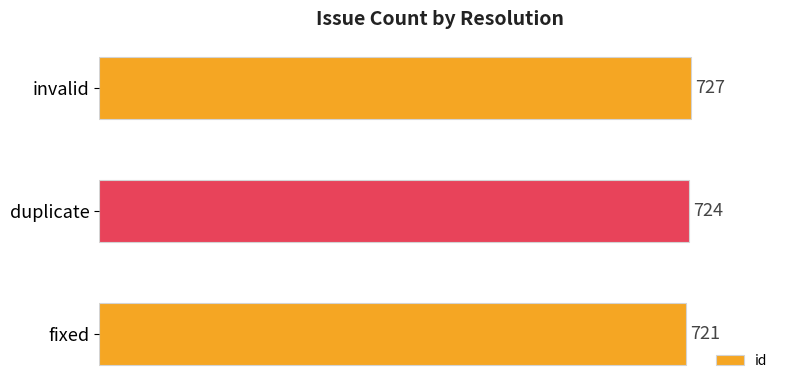

Reading top to bottom, what are all the values shown in this chart?

invalid=727	duplicate=724	fixed=721